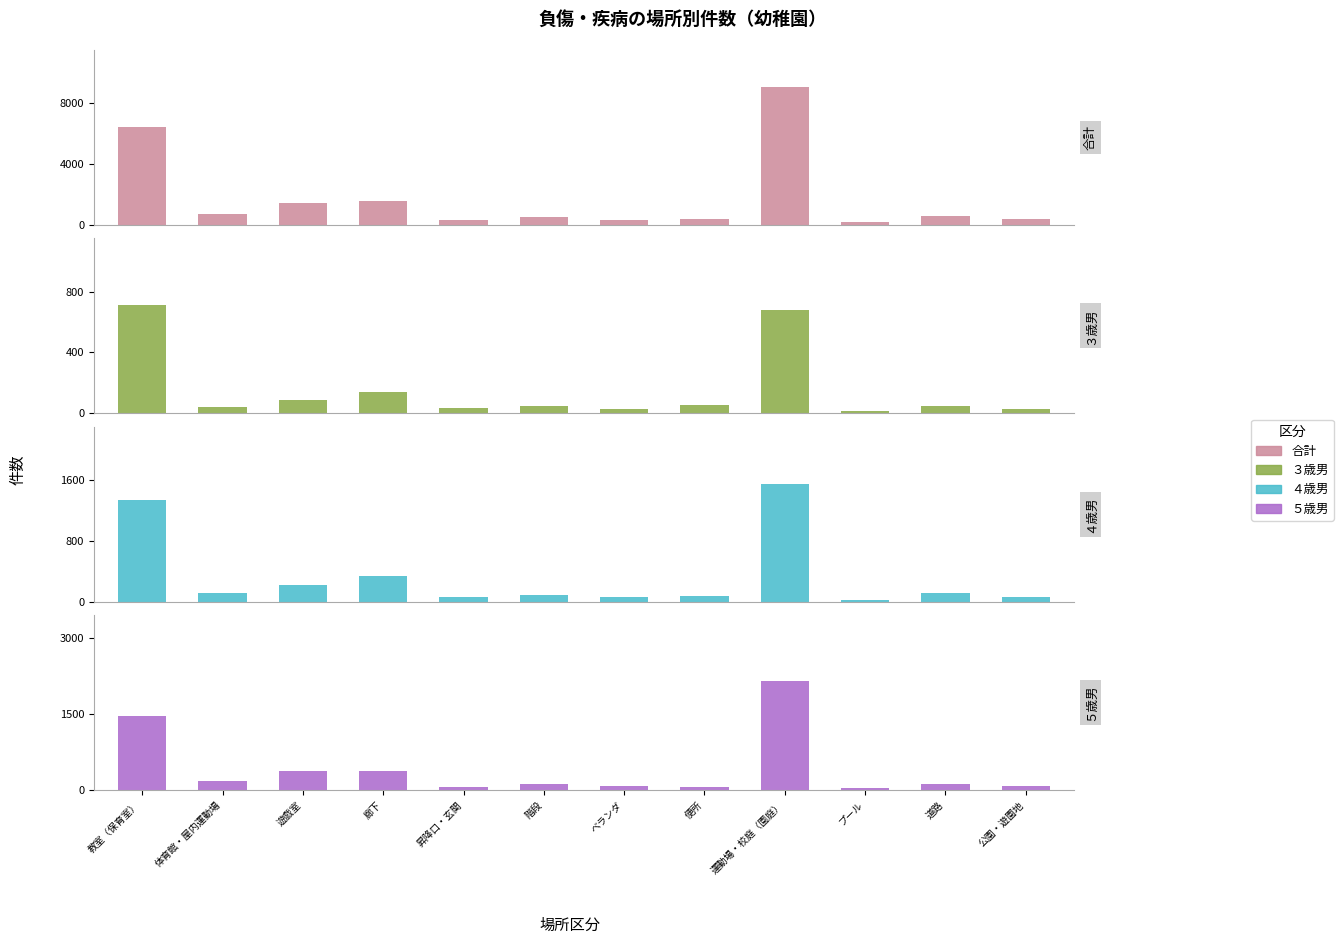

Which series has the widest spread of values?

合計